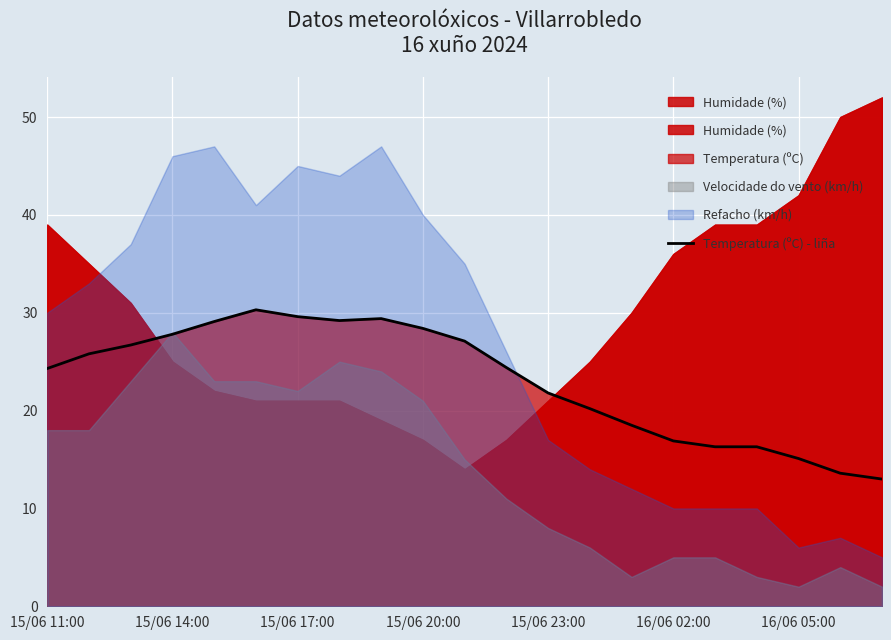

True or false: Temperatura (ºC) - liña has a value of 27.8 at 15/06 14:00.

True